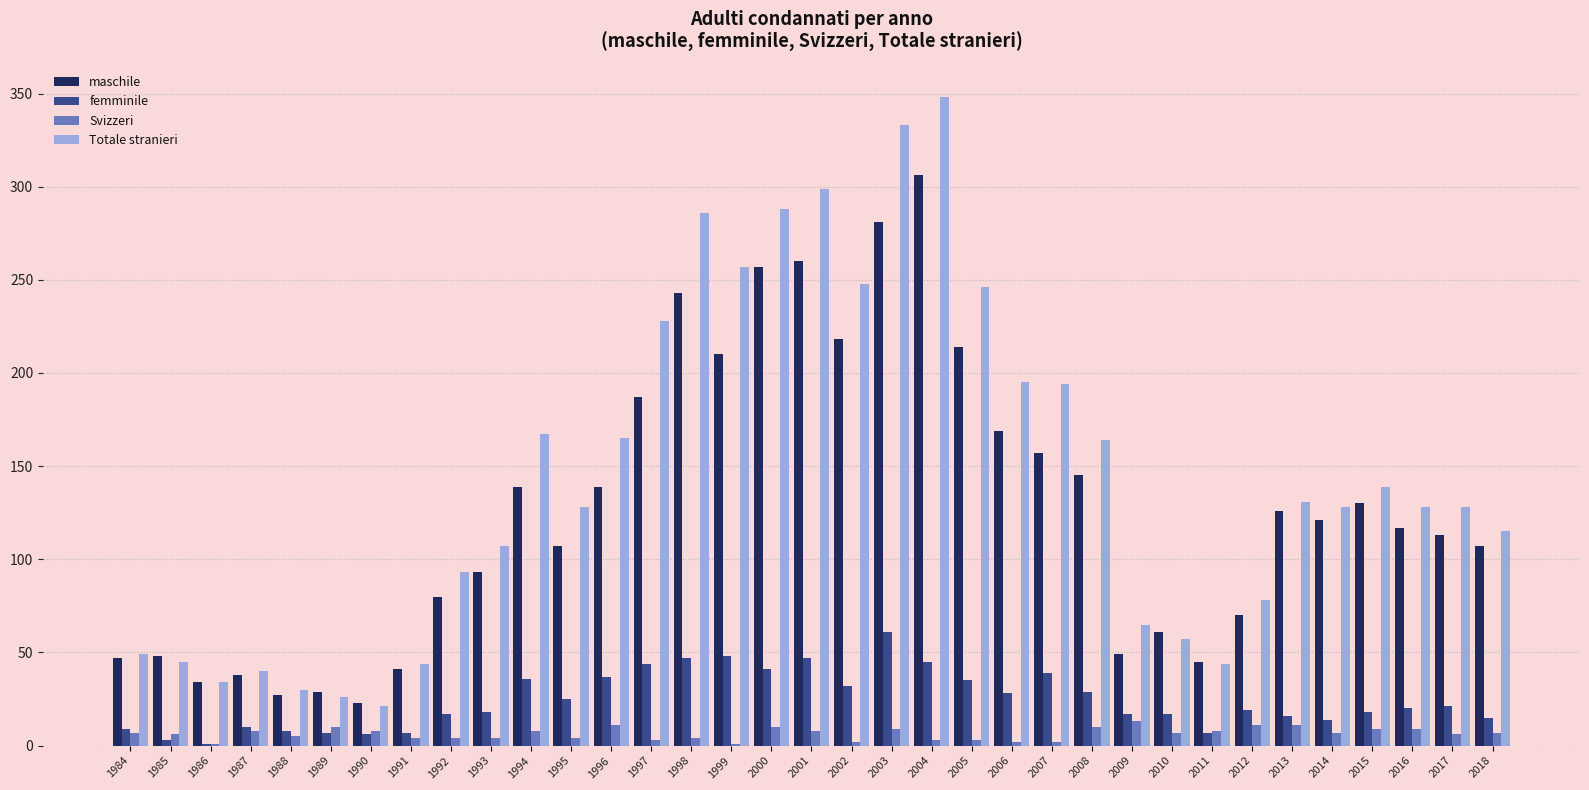

Between 2000 and 2002, which series saw the biggest shift?

Totale stranieri